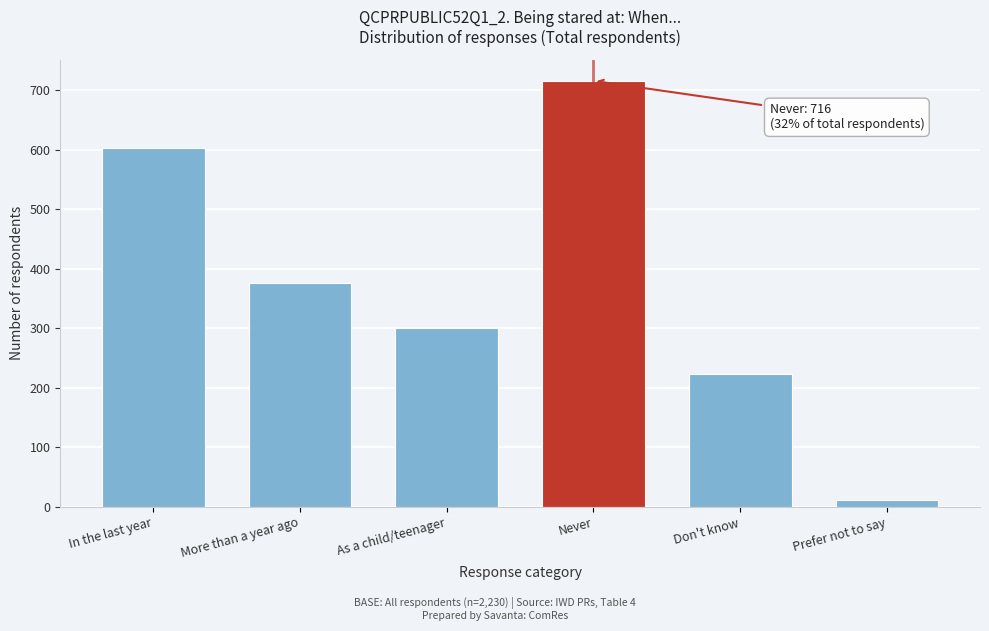

Reading right to left, what are all the values shown in this chart?

12	223	716	301	376	603